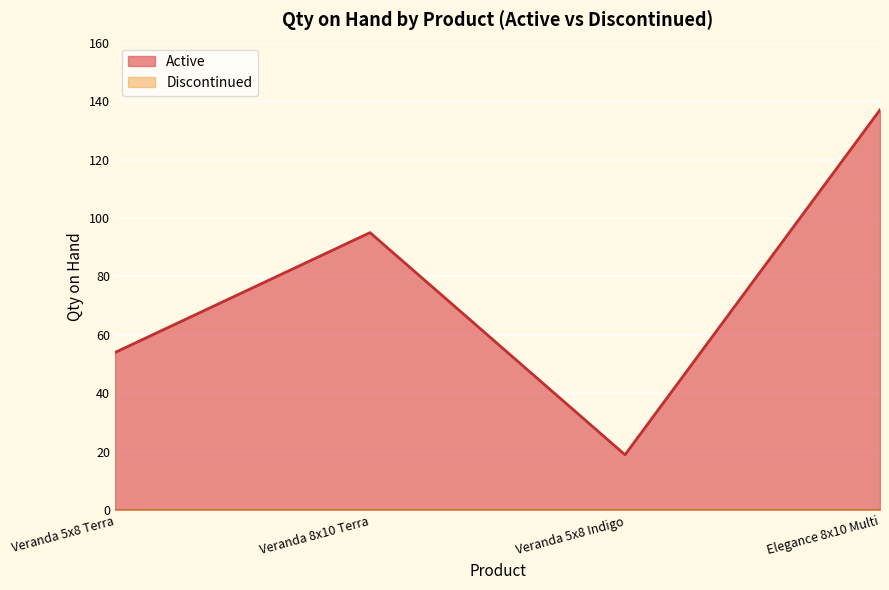

What is the sum of all values?

305